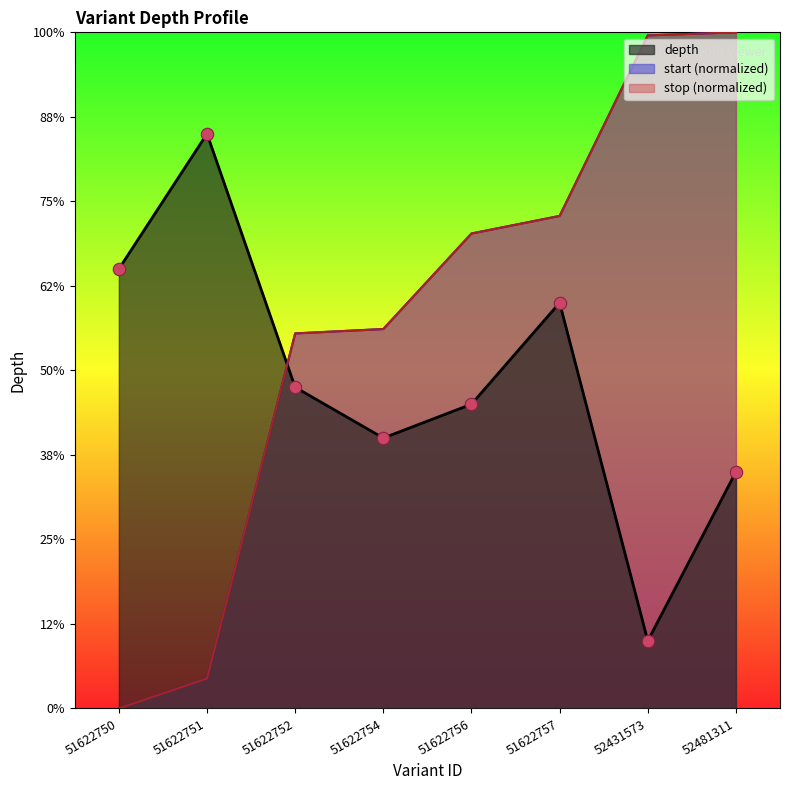

Which series reaches the minimum Y coordinate?

start